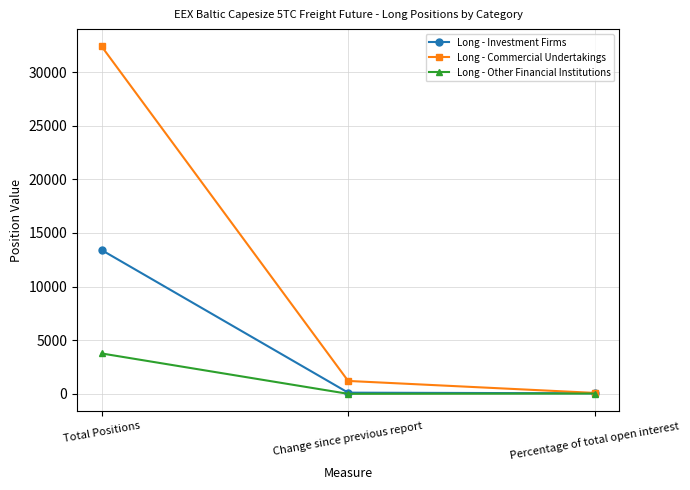

What is the value of the Long - Investment Firms point at the 2nd from the left?

88.2